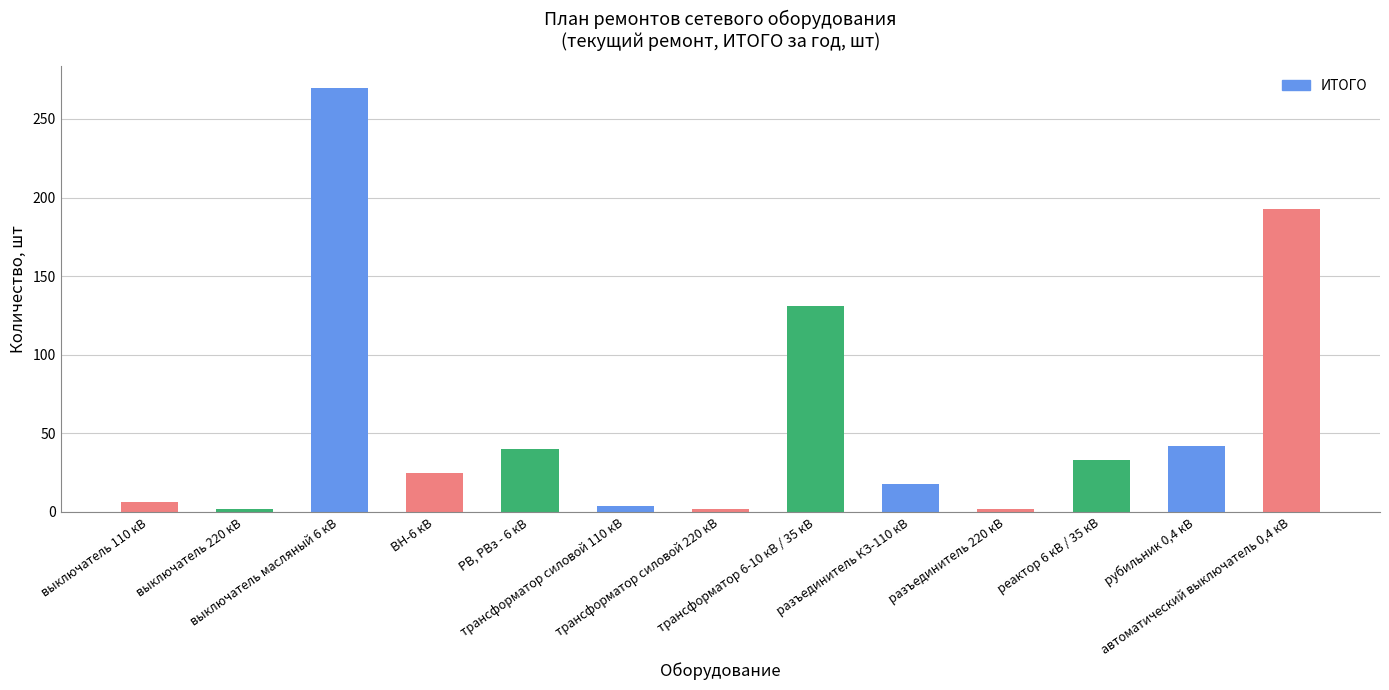

What is the change in value from выключатель 110 кВ to автоматический выключатель 0,4 кВ?

+187